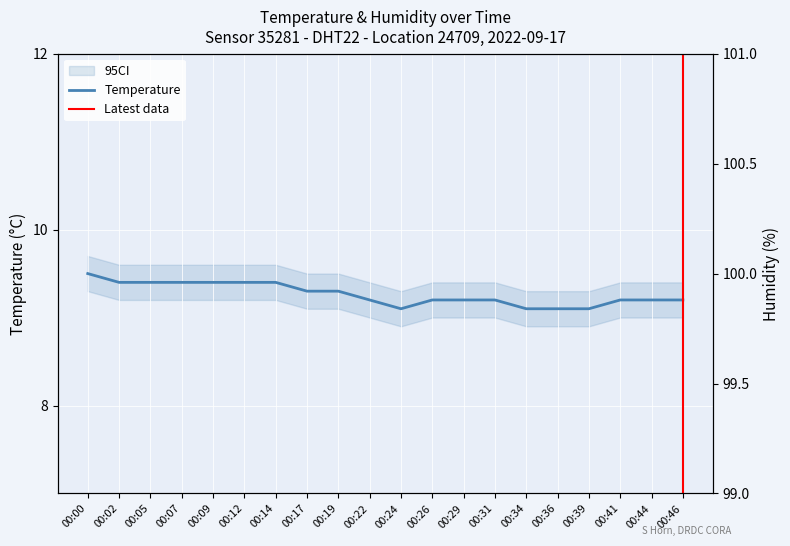

Which has a higher value, 00:31 or 00:05?

00:05